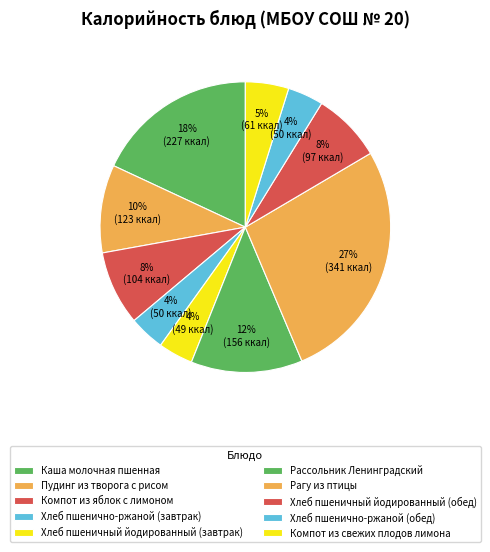

How many segments does this pie chart have?

10